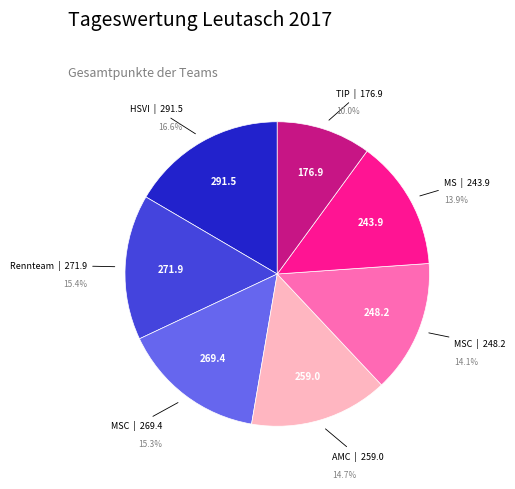

Is there a majority slice in this chart?

No